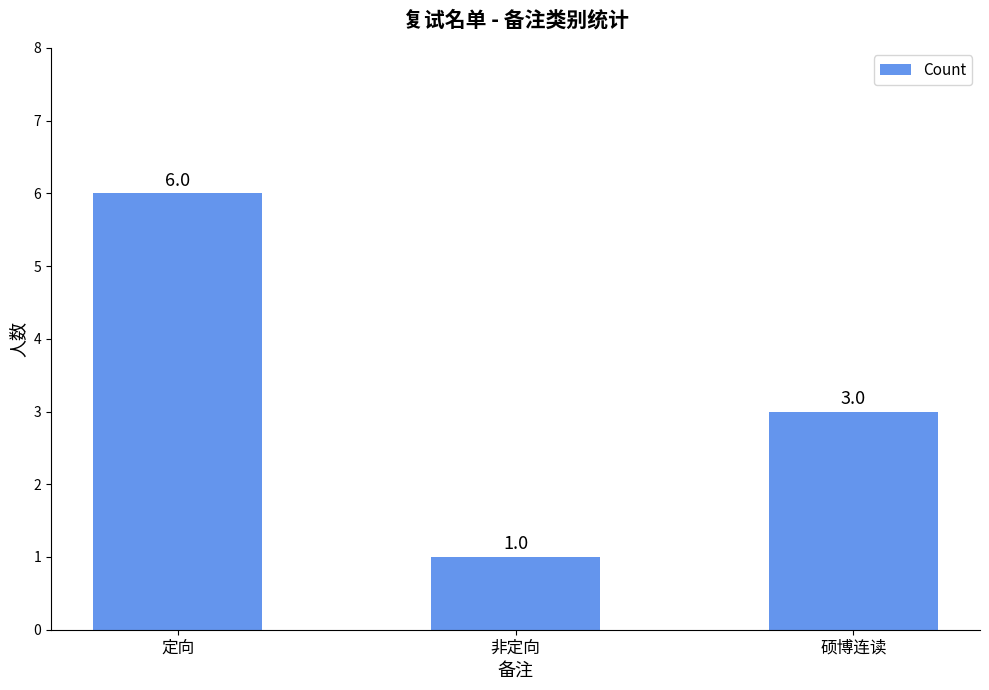

Reading left to right, what are all the values shown in this chart?

6	1	3